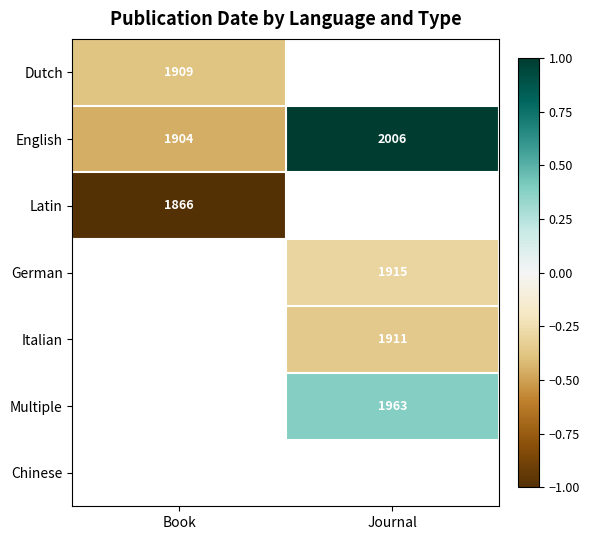

How many categories are shown in the chart?

2